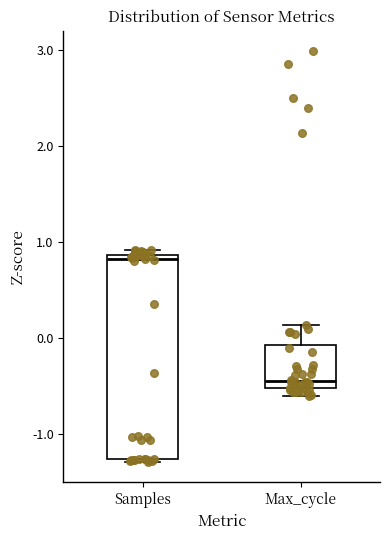

Which box's median line is the highest?

Samples